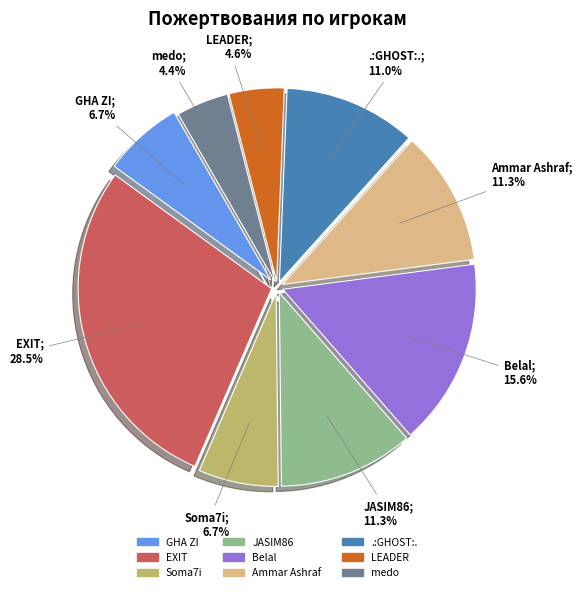

Does any single category account for the majority?

No